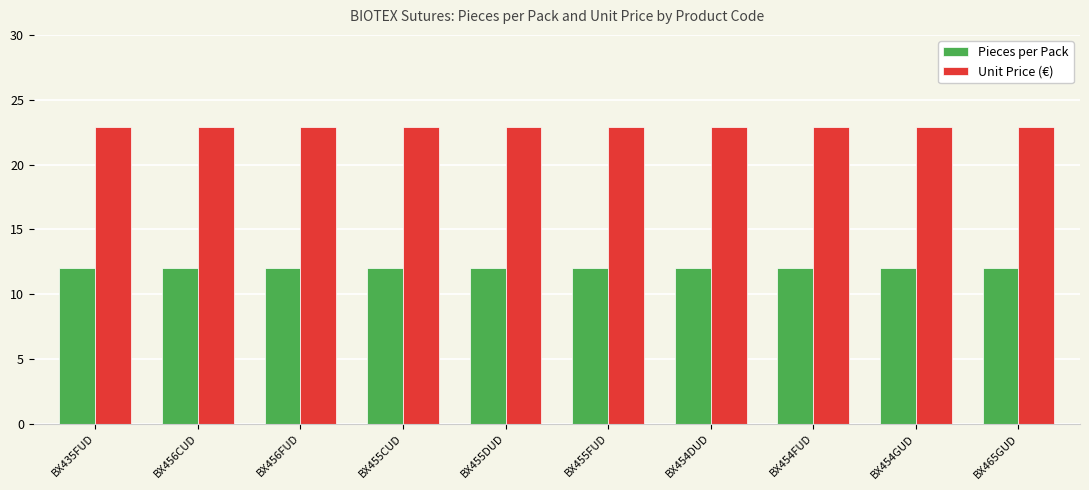

How many groups of bars are there?

10